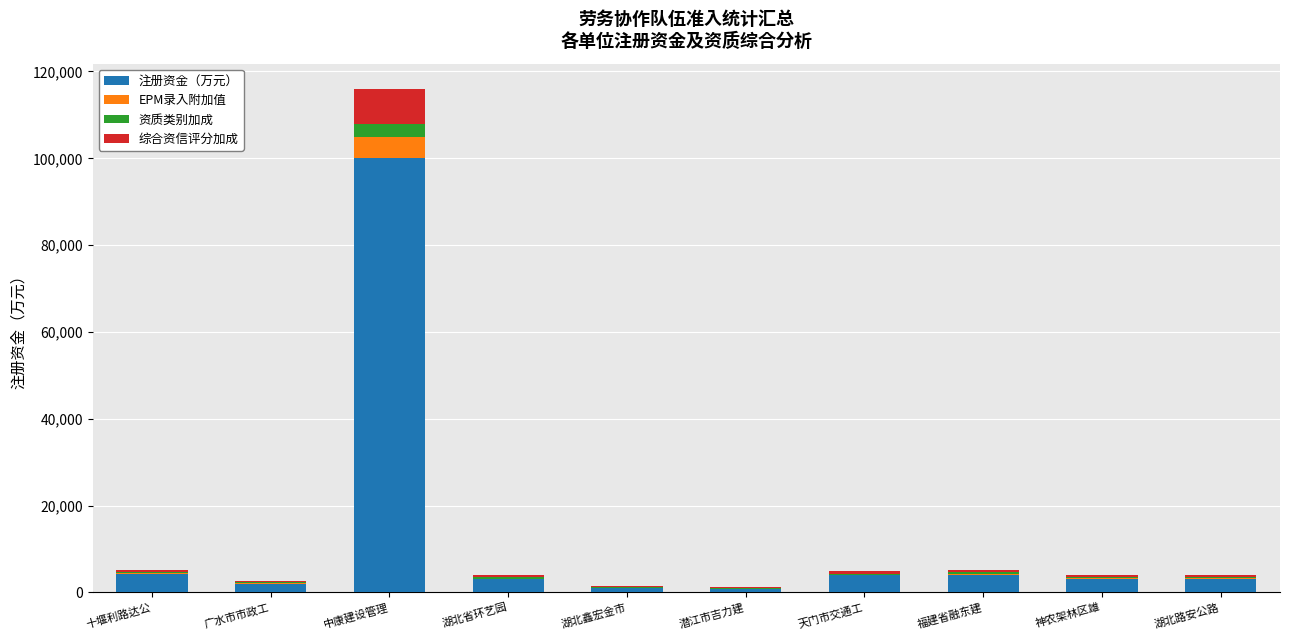

Count the number of categories in the chart.

10